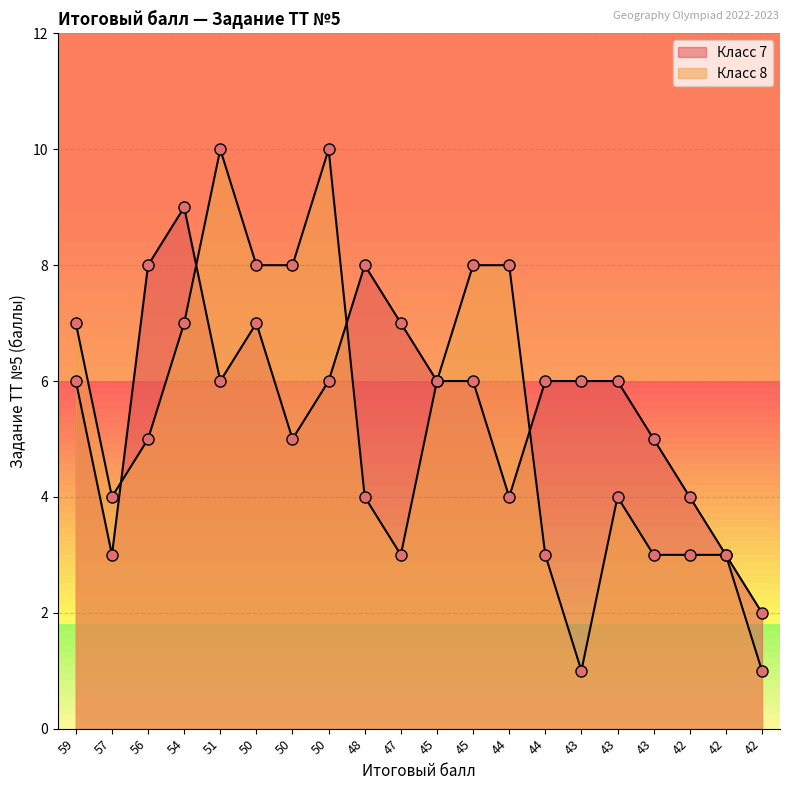

Between 43 and 42, which is larger?

43